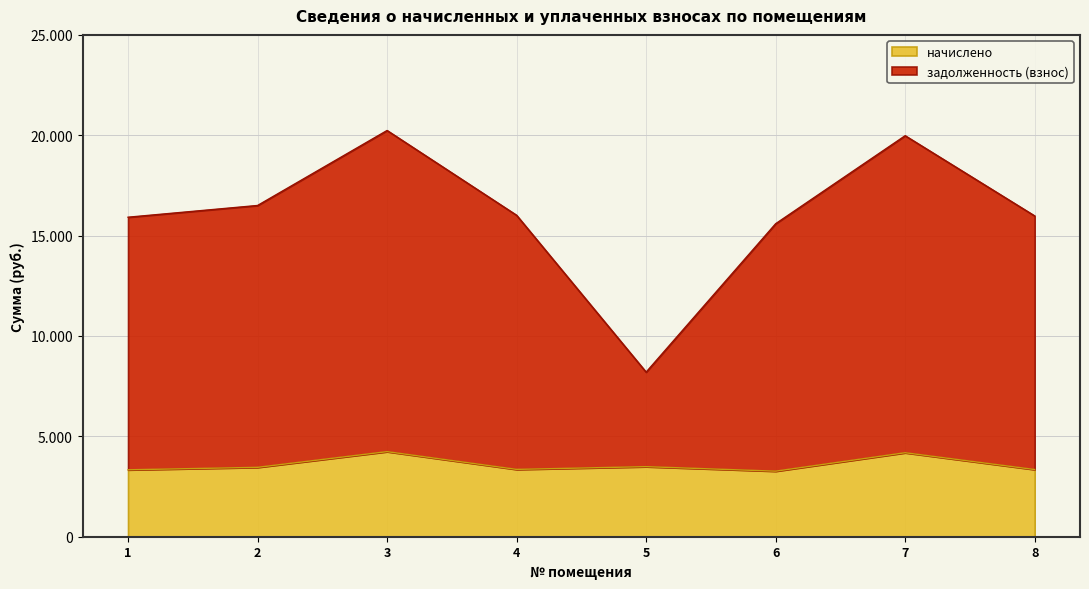

At which category is the sum across all series the highest?

3